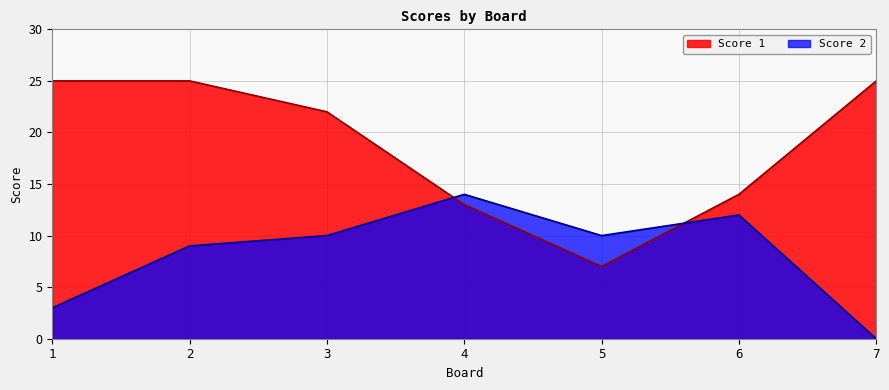

Where do Score 1 and Score 2 first cross each other?

3 and 4